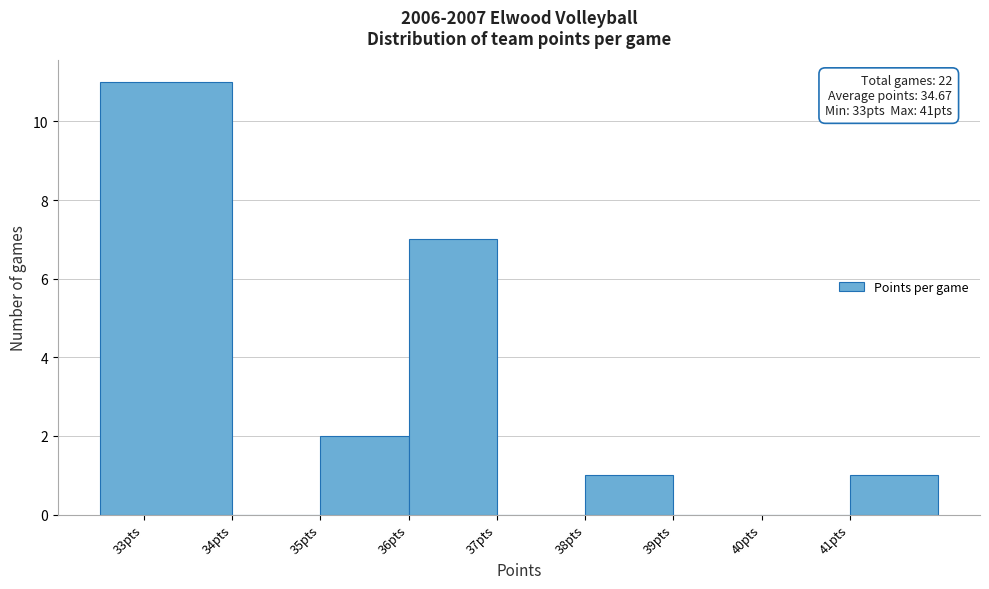

Reading left to right, extract all data points from this chart.

33pts=11	34pts=0	35pts=2	36pts=7	37pts=0	38pts=1	39pts=0	40pts=0	41pts=1